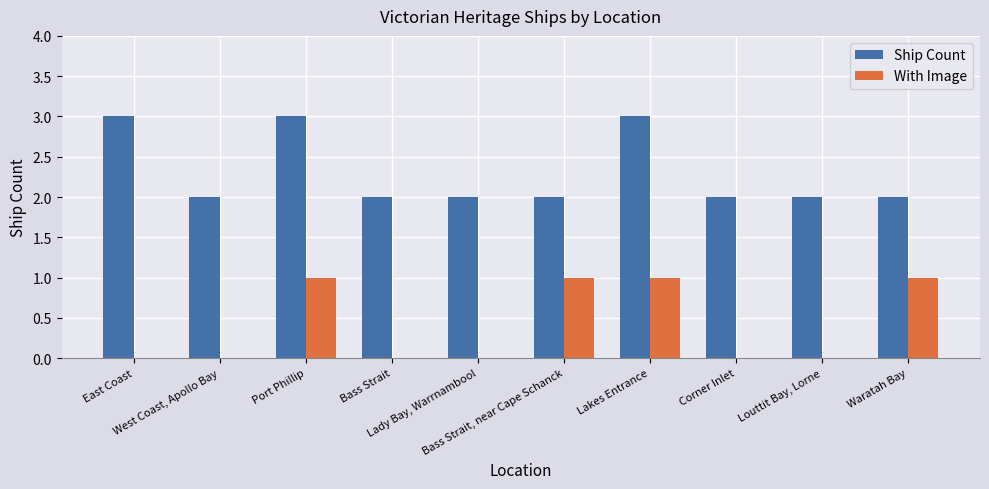

Is it true that With Image equals 1 at Bass Strait, near Cape Schanck?

True